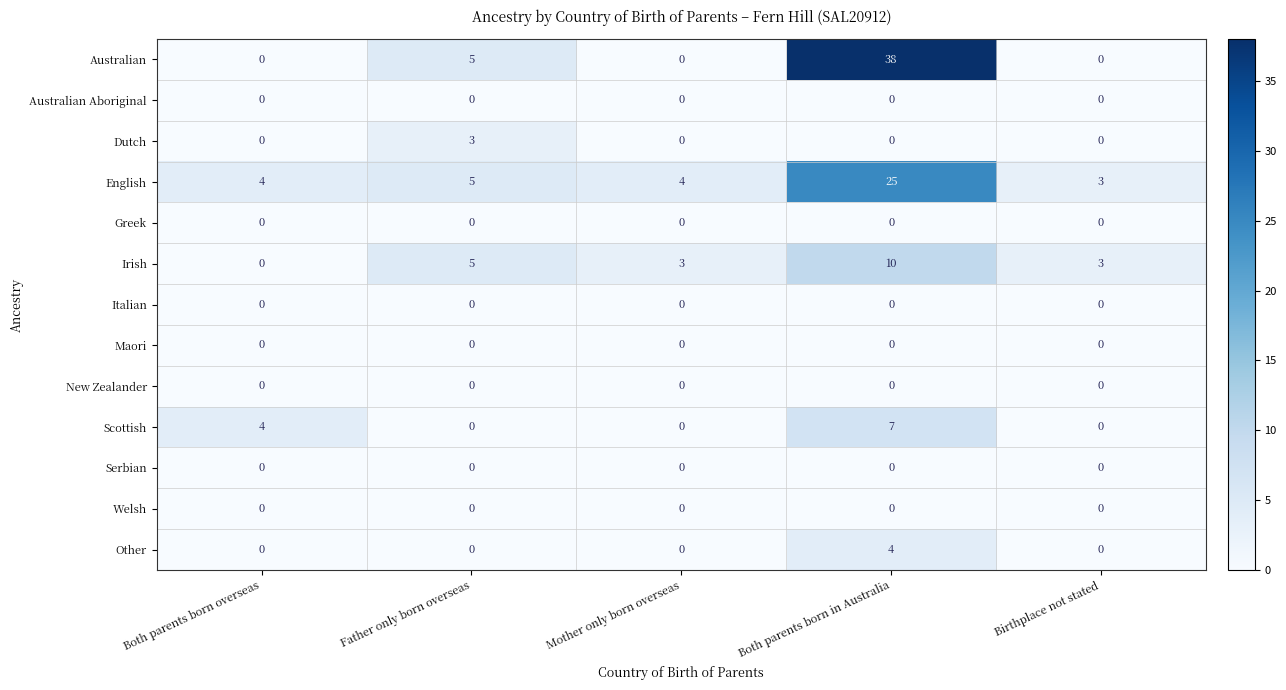

What is the total value across all series at Birthplace not stated?

6